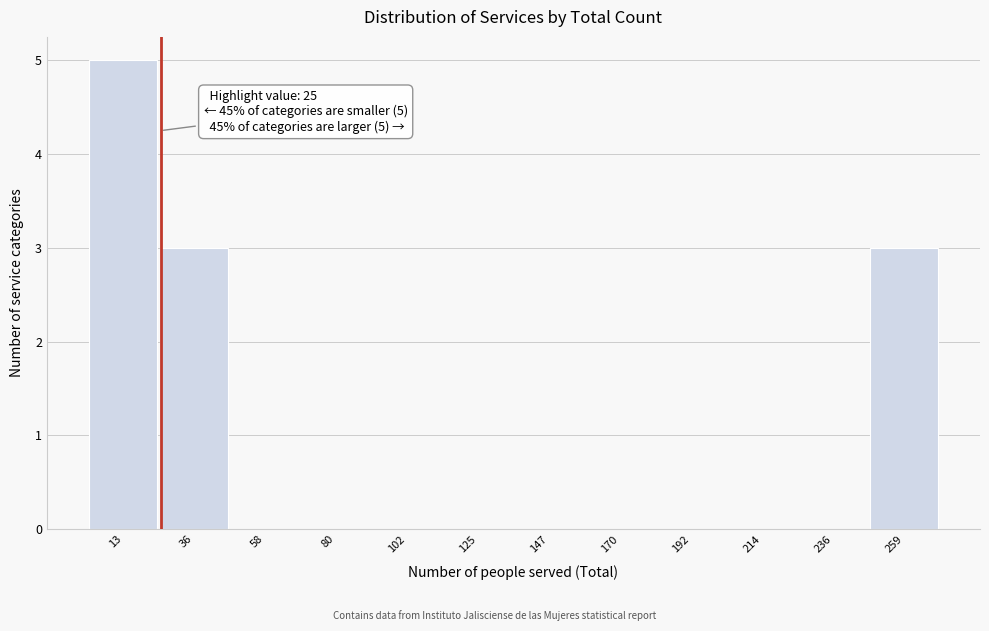

Which range on the x-axis has the tallest bar?

0 to 25